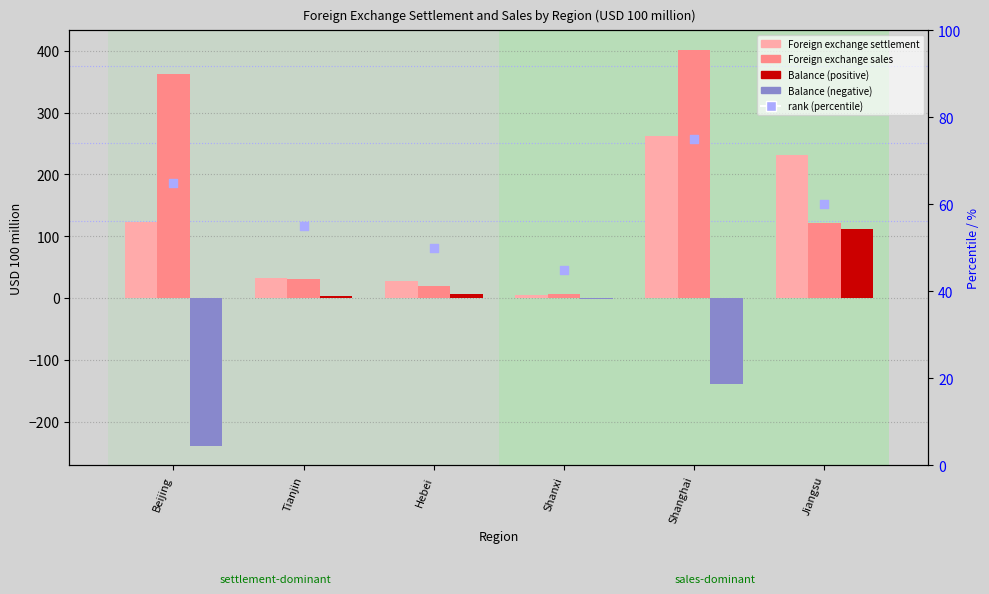

Which series reaches the maximum Y coordinate?

Foreign exchange sales